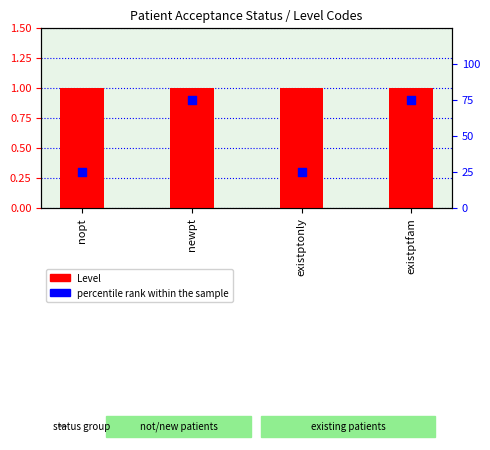

What are all the series names shown in the legend?

Level, percentile rank within the sample